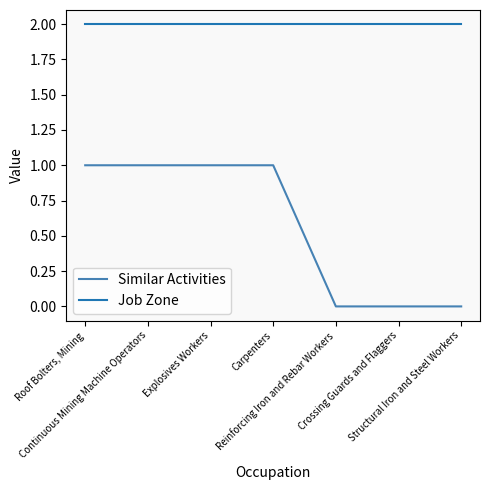

True or false: Similar Activities and Job Zone cross at least once.

False